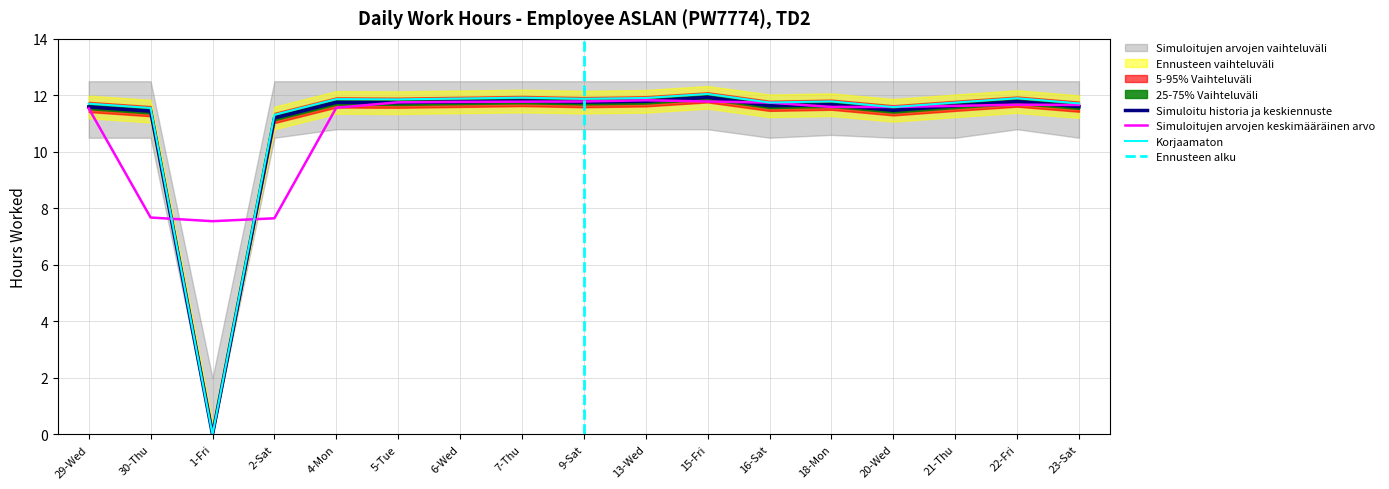

Which has a higher value, 16-Sat or 9-Sat?

9-Sat